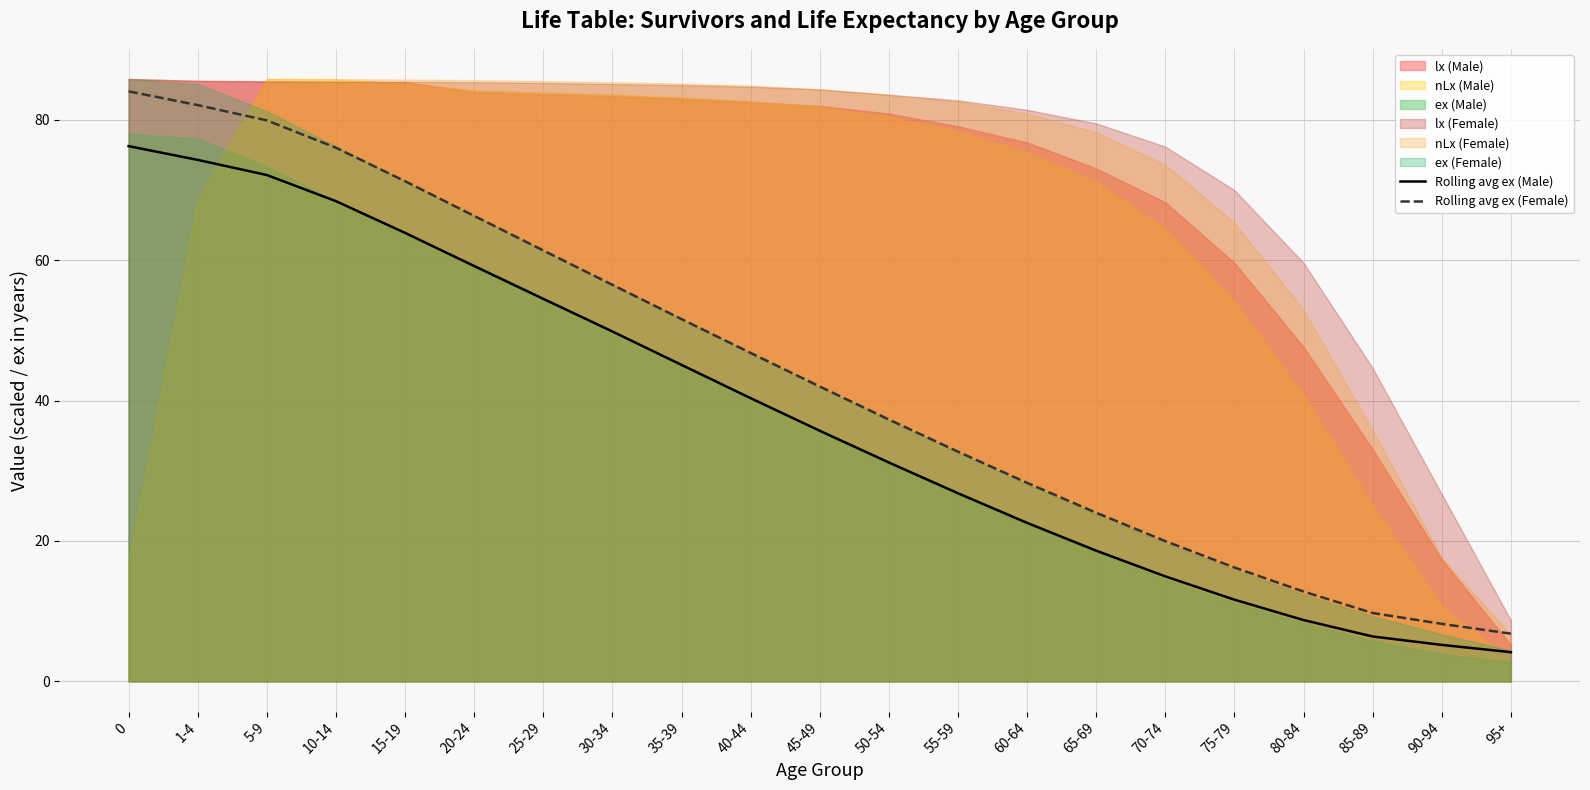

True or false: Rolling avg ex (Female) has a value of 9.3 at 75-79.

False